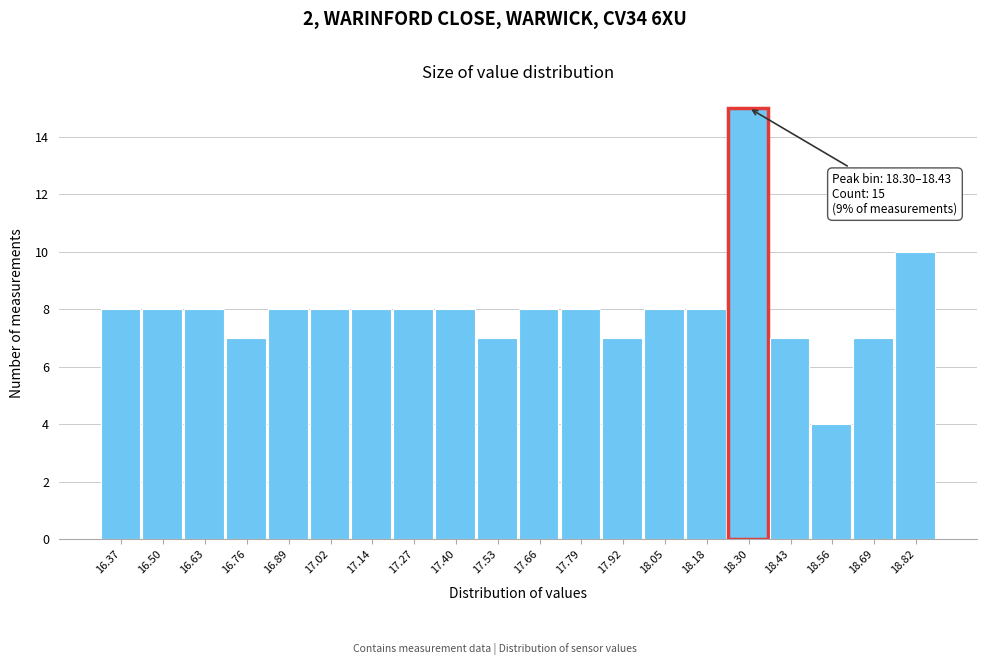

Reading left to right, extract all data points from this chart.

16.37=8	16.50=8	16.63=8	16.76=7	16.89=8	17.02=8	17.14=8	17.27=8	17.40=8	17.53=7	17.66=8	17.79=8	17.92=7	18.05=8	18.18=8	18.30=15	18.43=7	18.56=4	18.69=7	18.82=10